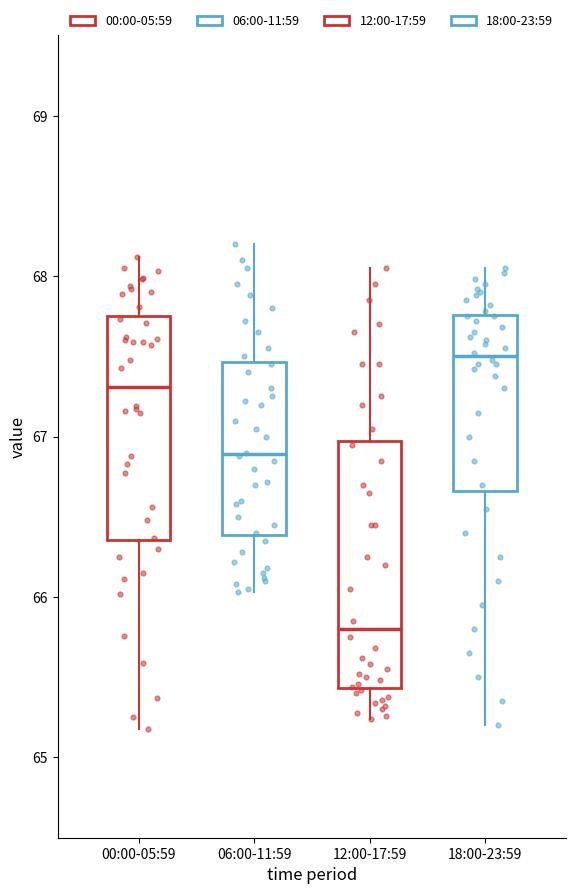

Which box is the tallest, from its lower edge to its upper edge?

12:00-17:59